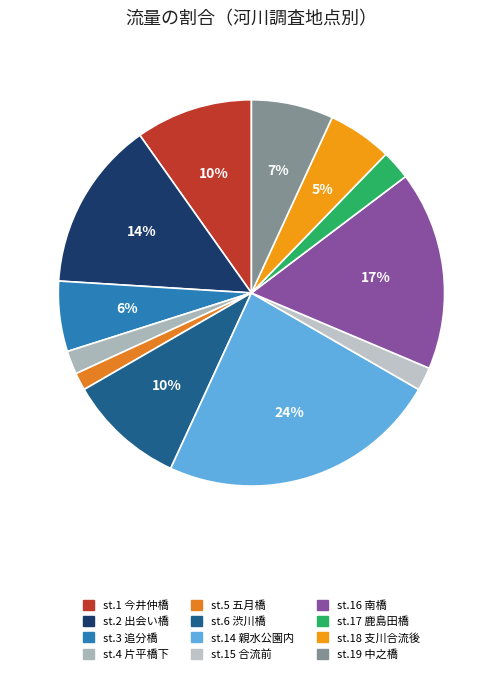

To the nearest percent, what portion does st.1 今井仲橋 represent?

10%